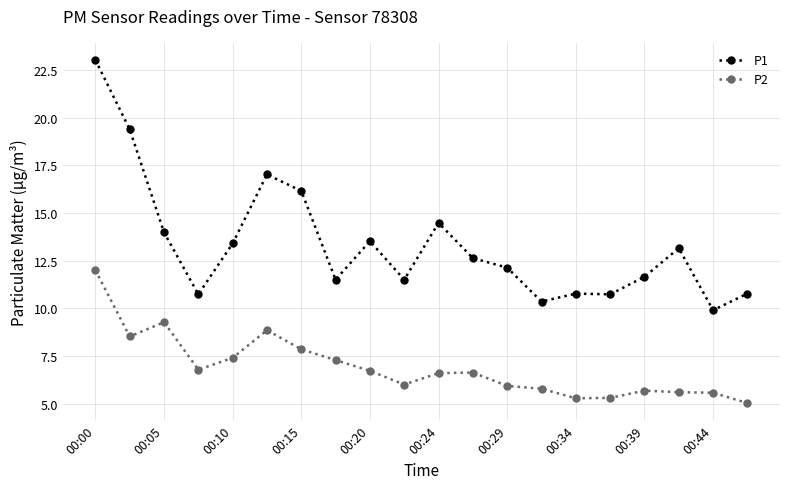

Does the chart have visible grid lines?

Yes